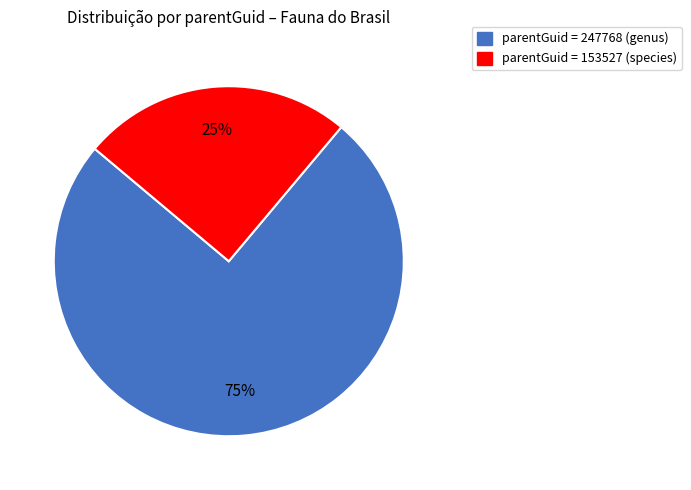

Is there any slice that represents more than half of the pie?

Yes